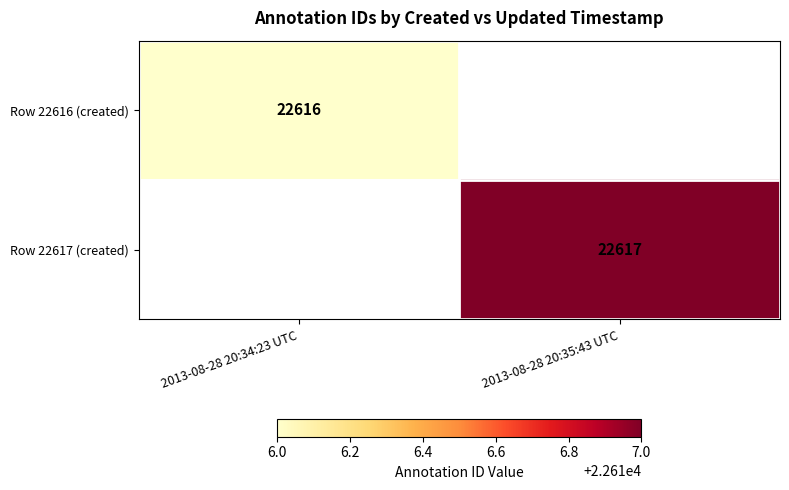

The Row 22617 (created) series shows 30434 at 2013-08-28 20:35:43 UTC. True or false?

False